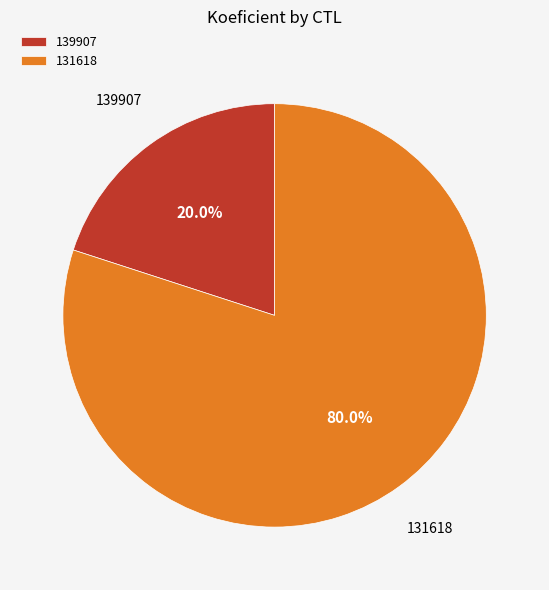

What is the ratio of the value at 131618 to the value at 139907?

4.0